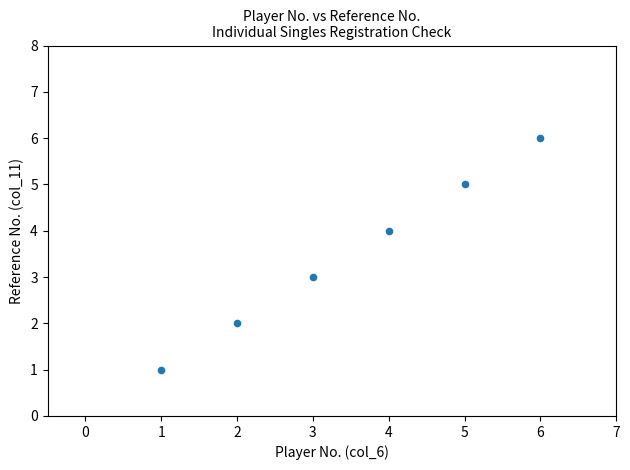

What is the average Y value?

4